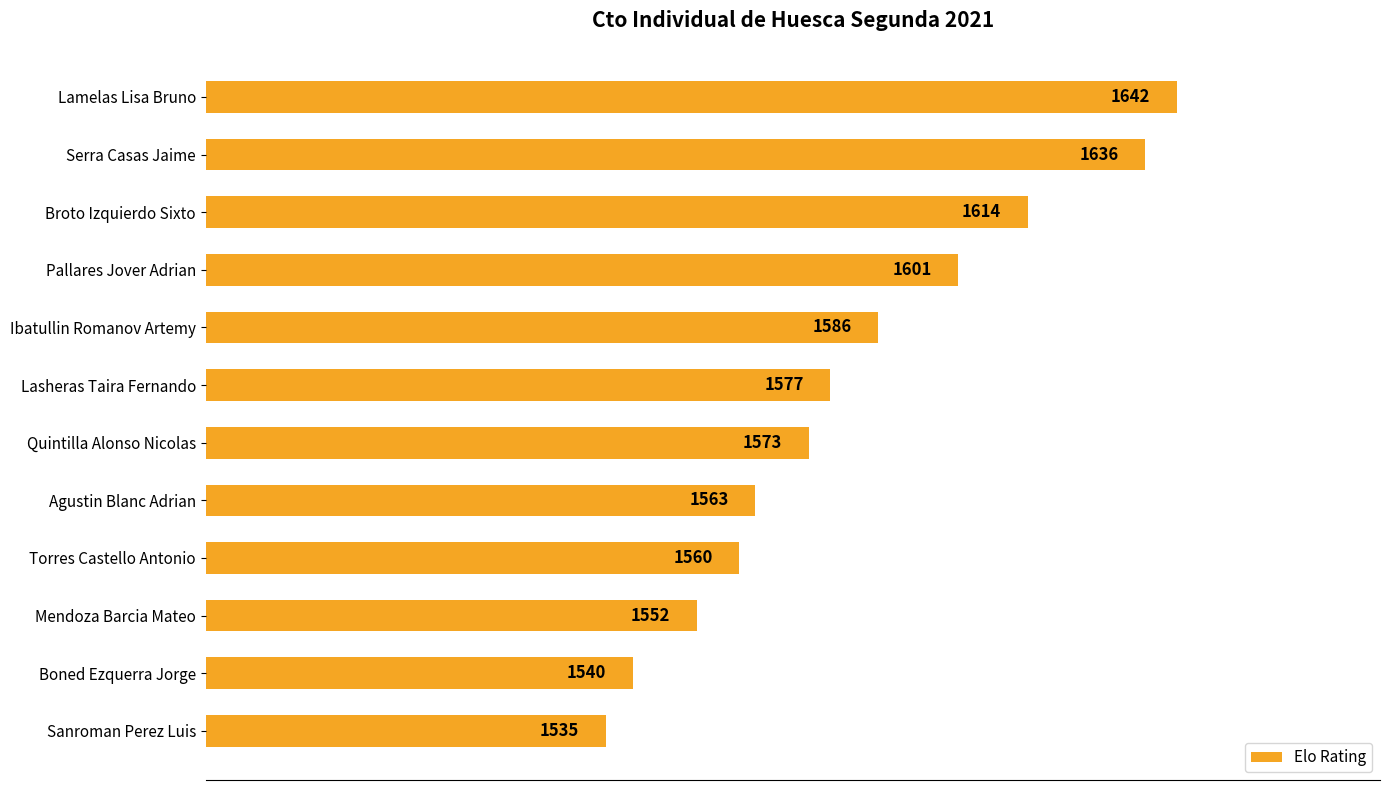

How many distinct data groups are displayed?

1